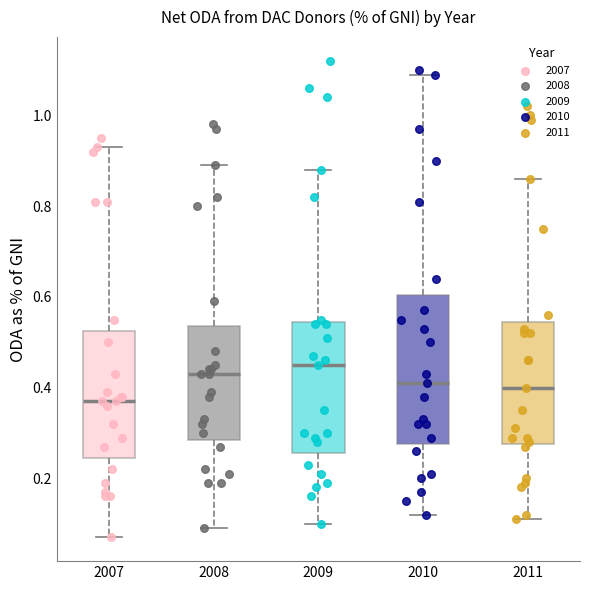

Reading left to right, transcribe this box plot: for each box, give where its median line is, the range the box spans, and where its two whiskers end, as read against the y-axis. The values are not printed on the chart, so give them approximately, as read against the axis.

2007: median 0.38, box 0.24 to 0.52, whiskers 0.08 to 0.94
2008: median 0.44, box 0.28 to 0.54, whiskers 0.10 to 0.90
2009: median 0.46, box 0.26 to 0.54, whiskers 0.10 to 0.88
2010: median 0.42, box 0.28 to 0.60, whiskers 0.12 to 1.10
2011: median 0.40, box 0.28 to 0.54, whiskers 0.12 to 0.86